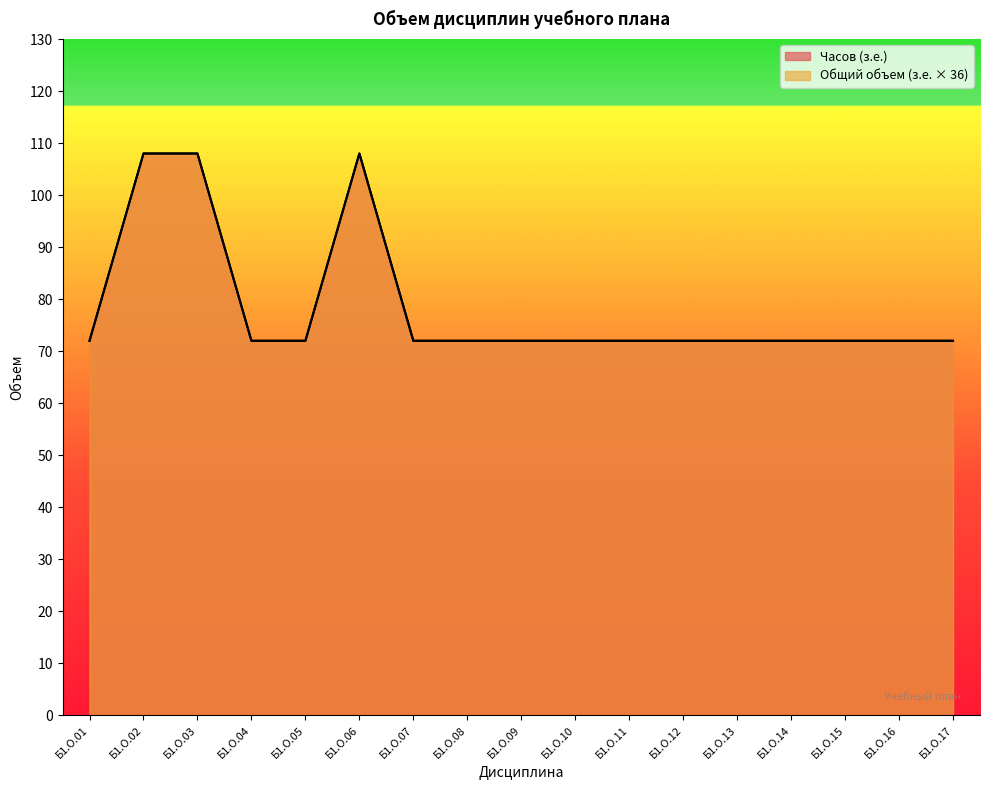

What is the sum of the Часов (з.е.) values at Б1.О.16 and Б1.О.01?

144